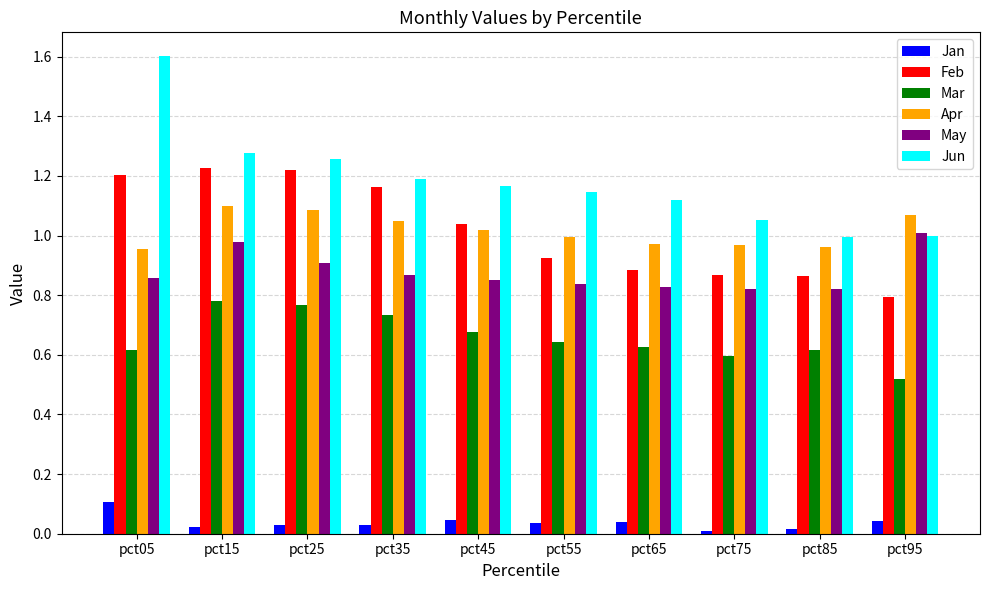

How many data points does each series have?

10